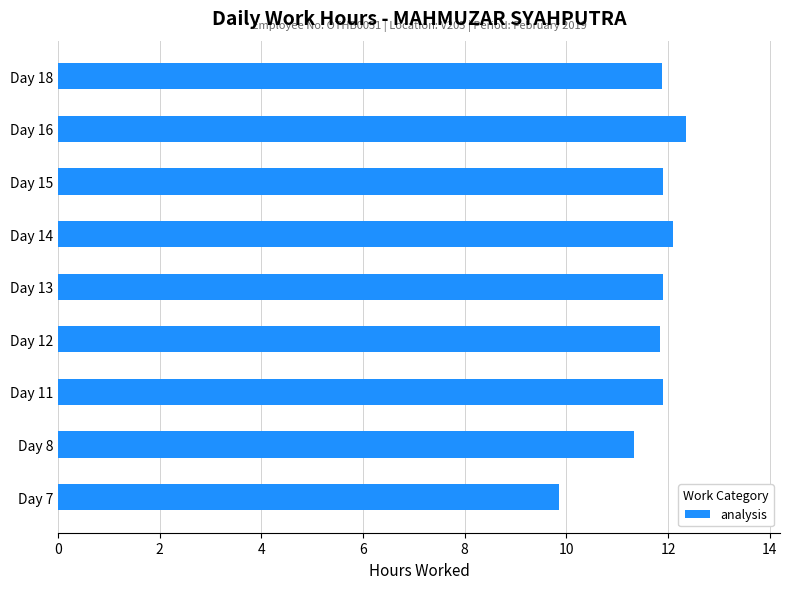

What is the difference between the second highest and second lowest values?

0.8